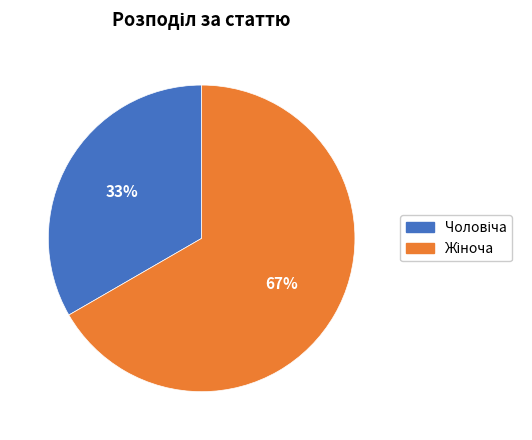

Is there any slice that represents more than half of the pie?

Yes